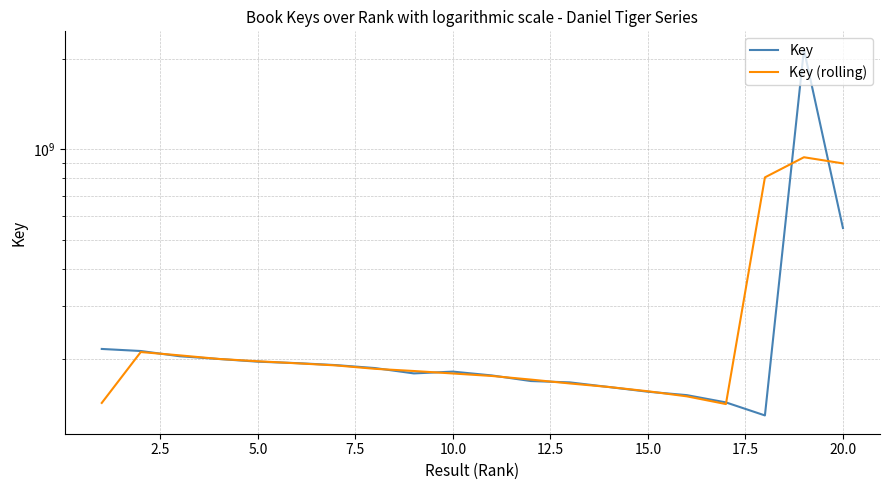

Reading left to right, list all the values displayed in this chart.

Key: 216460842.0	213080285.0	204701116.0	200457403.0	196354667.0	194212621.0	191277907.0	187013634.0	179484953.0	181981736.0	176714532.0	169307572.0	167552681.0	161716766.0	155999986.0	151963206.0	143752112.0	130100104.0	2142396284.0	546533159.0
Key (rolling): 143180375.7	211414081.0	206079601.3	200504395.3	197008230.3	193948398.3	190834720.7	185925498.0	182826774.3	179393740.3	176001280.0	171191595.0	166192339.7	161756477.7	156559986.0	150571768.0	141938474.0	805416166.7	939676515.7	896309814.3